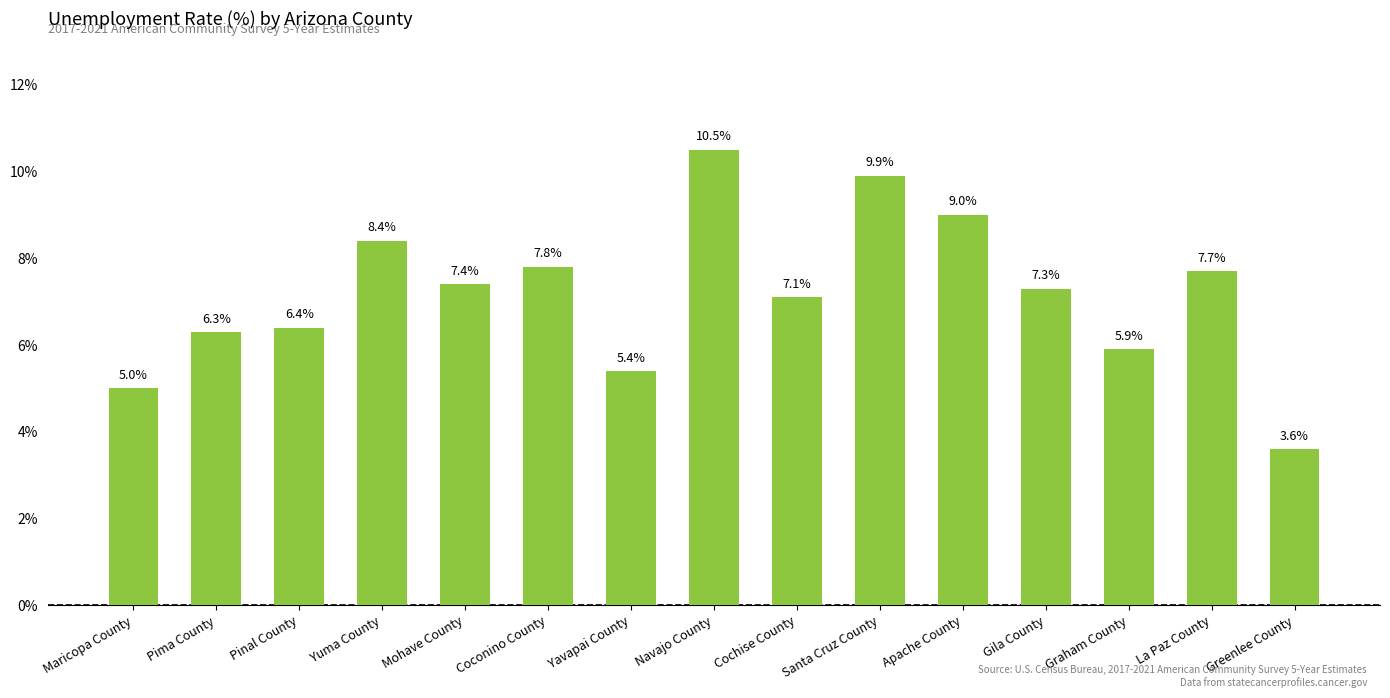

Count the number of data series in this chart.

1